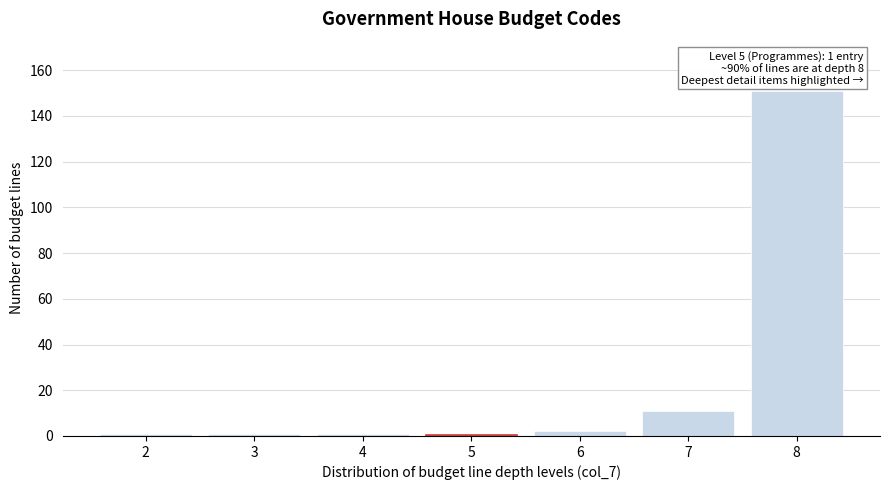

Reading left to right, extract all data points from this chart.

2=1	3=1	4=1	5=1	6=2	7=11	8=151